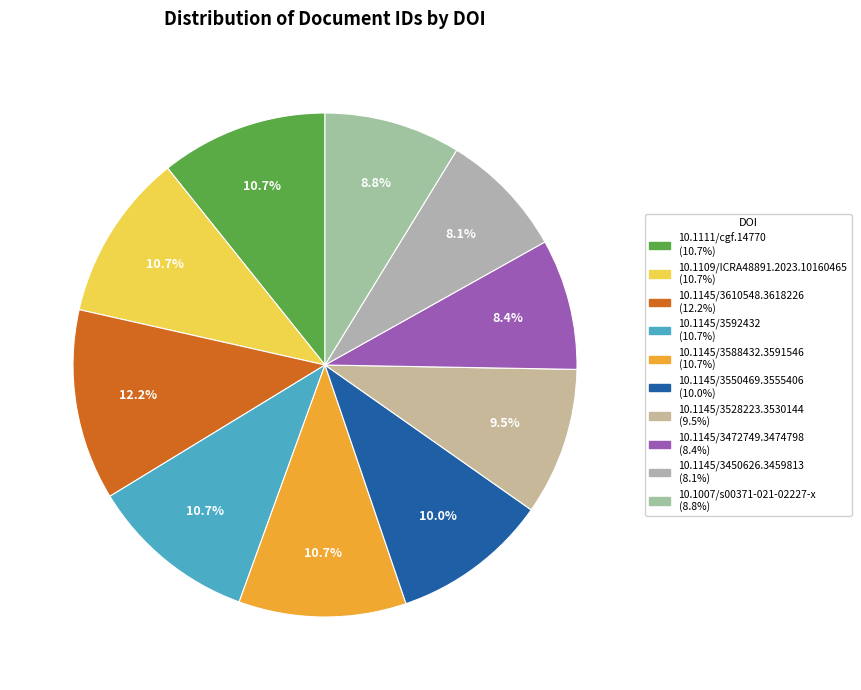

Combined, do 10.1145/3610548.3618226 and 10.1145/3472749.3474798 account for over 50%?

No